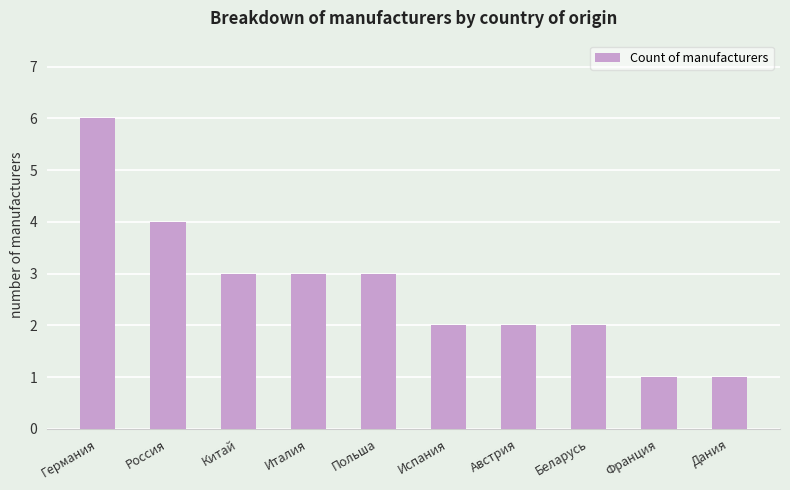

What is the greatest value displayed?

6